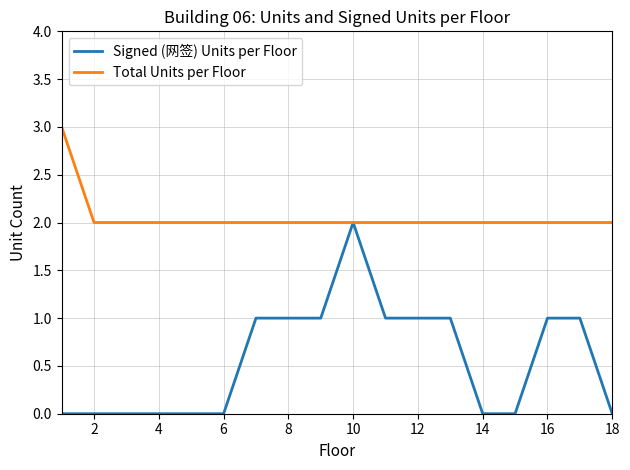

Which series has the largest total across all categories?

Total Units per Floor